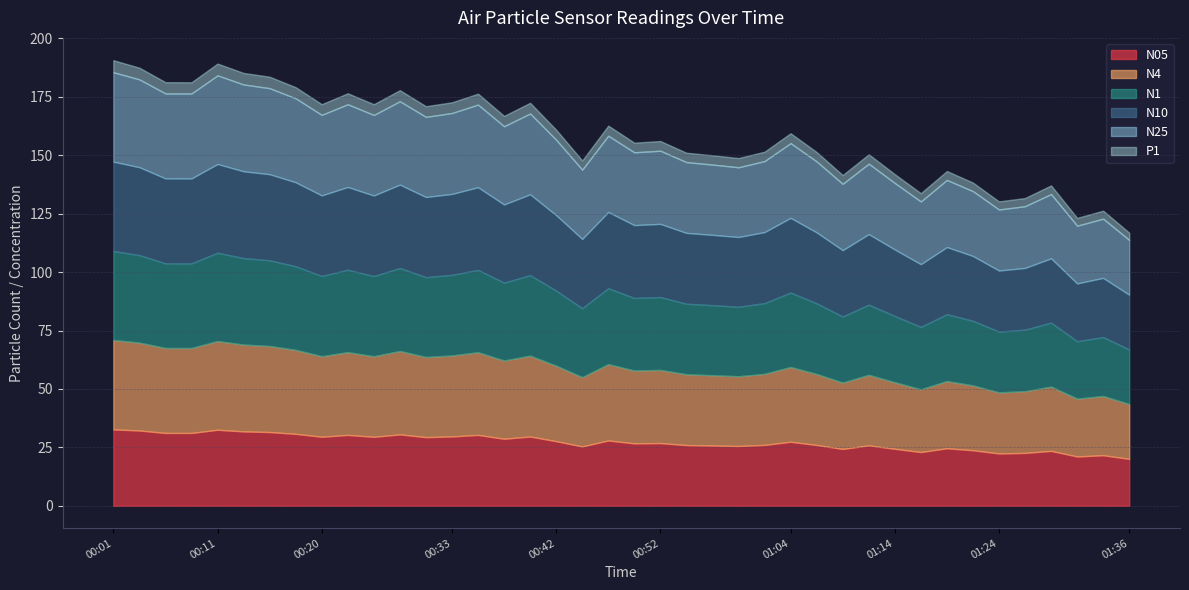

Reading left to right, what are all the values shown in this chart?

N05: 00:01=32.7	00:03=32.2	00:06=31.2	00:08=31.2	00:11=32.5	00:13=31.9	00:15=31.6	00:18=30.8	00:20=29.6	00:23=30.4	00:25=29.5	00:28=30.6	00:30=29.4	00:33=29.7	00:35=30.3	00:37=28.7	00:40=29.7	00:42=27.7	00:45=25.4	00:47=28.0	00:50=26.7	00:52=26.9	00:55=26.0	00:57=25.8	00:59=25.6	01:02=26.1	01:04=27.4	01:07=26.0	01:09=24.4	01:12=25.9	01:14=24.4	01:17=23.0	01:19=24.6	01:21=23.8	01:24=22.4	01:26=22.6	01:29=23.5	01:31=21.1	01:34=21.6	01:36=20.1
N4: 00:01=38.2	00:03=37.6	00:06=36.4	00:08=36.3	00:11=38.0	00:13=37.1	00:15=36.8	00:18=35.9	00:20=34.5	00:23=35.4	00:25=34.5	00:28=35.7	00:30=34.3	00:33=34.6	00:35=35.4	00:37=33.5	00:40=34.6	00:42=32.3	00:45=29.6	00:47=32.6	00:50=31.2	00:52=31.3	00:55=30.3	00:57=30.1	00:59=29.8	01:02=30.4	01:04=32.0	01:07=30.4	01:09=28.4	01:12=30.2	01:14=28.5	01:17=26.8	01:19=28.7	01:21=27.7	01:24=26.1	01:26=26.4	01:29=27.5	01:31=24.7	01:34=25.3	01:36=23.4
N1: 00:01=38.1	00:03=37.5	00:06=36.2	00:08=36.2	00:11=37.8	00:13=37.0	00:15=36.7	00:18=35.8	00:20=34.3	00:23=35.3	00:25=34.3	00:28=35.5	00:30=34.1	00:33=34.5	00:35=35.2	00:37=33.3	00:40=34.5	00:42=32.1	00:45=29.5	00:47=32.5	00:50=31.0	00:52=31.2	00:55=30.2	00:57=30.0	00:59=29.7	01:02=30.3	01:04=31.9	01:07=30.2	01:09=28.3	01:12=30.1	01:14=28.4	01:17=26.7	01:19=28.6	01:21=27.6	01:24=26.0	01:26=26.3	01:29=27.4	01:31=24.6	01:34=25.2	01:36=23.4
N10: 00:01=38.3	00:03=37.6	00:06=36.4	00:08=36.4	00:11=38.0	00:13=37.1	00:15=36.8	00:18=35.9	00:20=34.5	00:23=35.4	00:25=34.5	00:28=35.7	00:30=34.3	00:33=34.6	00:35=35.4	00:37=33.5	00:40=34.6	00:42=32.3	00:45=29.6	00:47=32.6	00:50=31.2	00:52=31.3	00:55=30.3	00:57=30.1	00:59=29.9	01:02=30.4	01:04=32.0	01:07=30.4	01:09=28.4	01:12=30.2	01:14=28.5	01:17=26.8	01:19=28.7	01:21=27.7	01:24=26.1	01:26=26.4	01:29=27.5	01:31=24.7	01:34=25.3	01:36=23.4
N25: 00:01=38.2	00:03=37.6	00:06=36.3	00:08=36.3	00:11=37.9	00:13=37.1	00:15=36.8	00:18=35.9	00:20=34.5	00:23=35.4	00:25=34.5	00:28=35.7	00:30=34.3	00:33=34.6	00:35=35.4	00:37=33.5	00:40=34.6	00:42=32.3	00:45=29.6	00:47=32.6	00:50=31.1	00:52=31.3	00:55=30.3	00:57=30.1	00:59=29.8	01:02=30.4	01:04=32.0	01:07=30.4	01:09=28.4	01:12=30.1	01:14=28.4	01:17=26.8	01:19=28.7	01:21=27.7	01:24=26.1	01:26=26.4	01:29=27.5	01:31=24.7	01:34=25.3	01:36=23.4
P1: 00:01=5.2	00:03=5.0	00:06=4.8	00:08=4.8	00:11=5.0	00:13=4.9	00:15=4.9	00:18=4.8	00:20=4.6	00:23=4.7	00:25=4.6	00:28=4.7	00:30=4.6	00:33=4.6	00:35=4.7	00:37=4.4	00:40=4.6	00:42=4.3	00:45=3.9	00:47=4.3	00:50=4.1	00:52=4.2	00:55=4.0	00:57=4.0	00:59=4.0	01:02=4.0	01:04=4.2	01:07=4.0	01:09=3.8	01:12=4.0	01:14=3.8	01:17=3.5	01:19=3.8	01:21=3.7	01:24=3.5	01:26=3.5	01:29=3.7	01:31=3.3	01:34=3.4	01:36=3.1